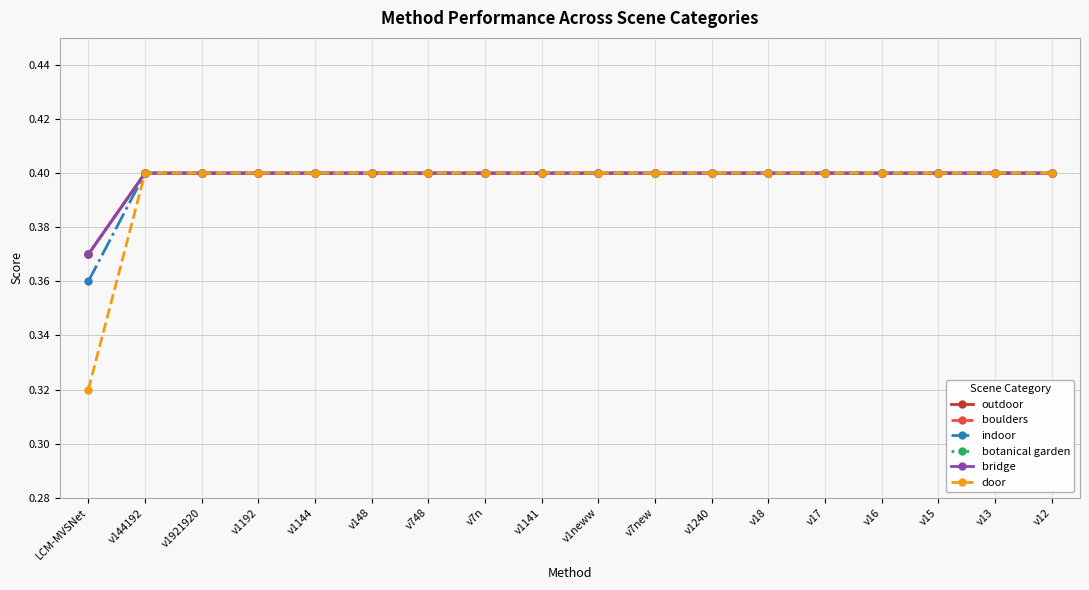

Rank the series by their maximum value, from lowest to highest.

outdoor, boulders, indoor, botanical garden, bridge, door